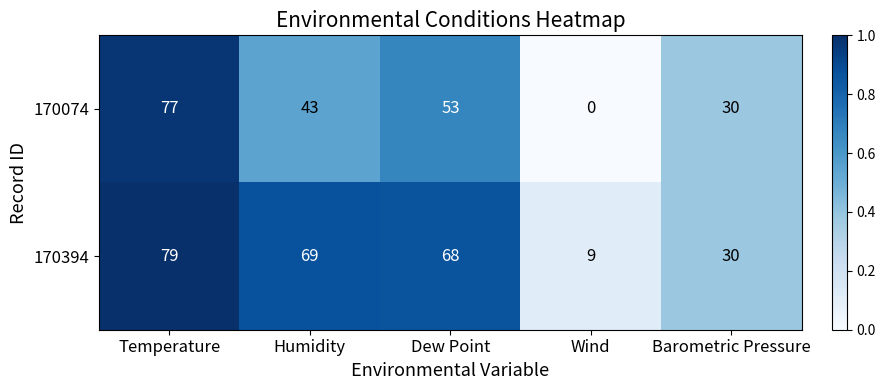

Reading left to right, what are all the values shown in this chart?

170074: 77	43	53	0	30
170394: 79	69	68	9	30